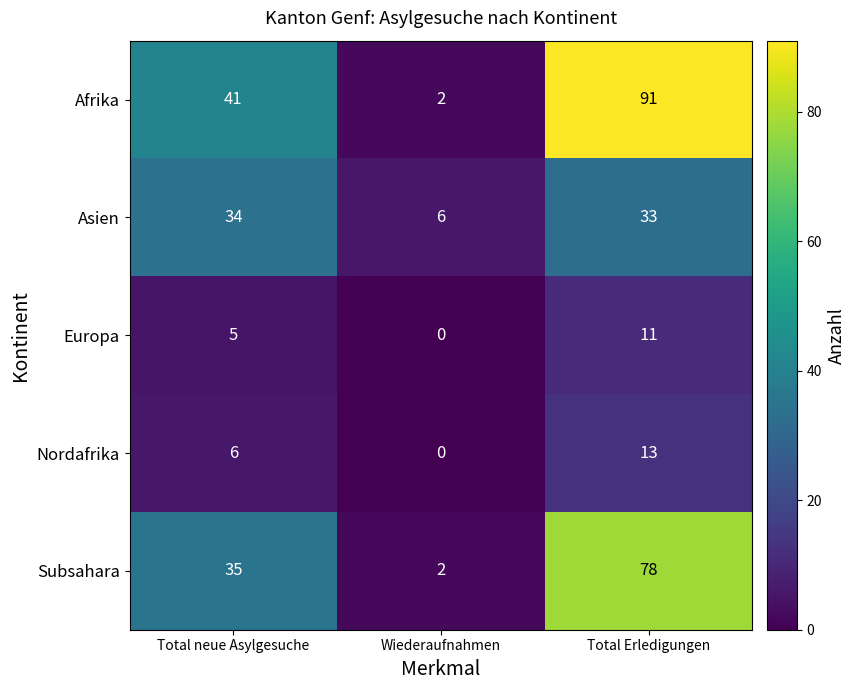

Read the Afrika value at Total neue Asylgesuche, to the nearest 5.

40